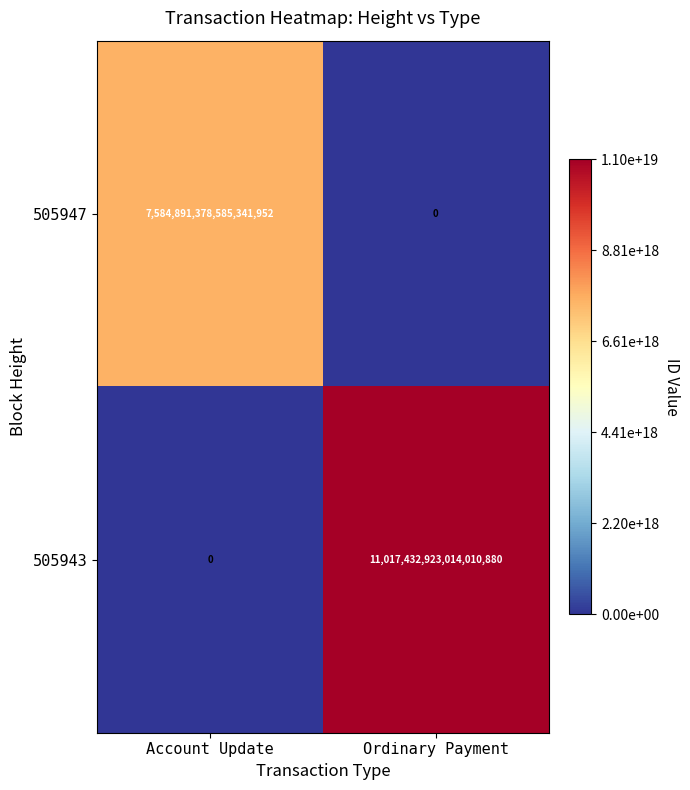

List the series in order of their peak value, highest first.

505943, 505947